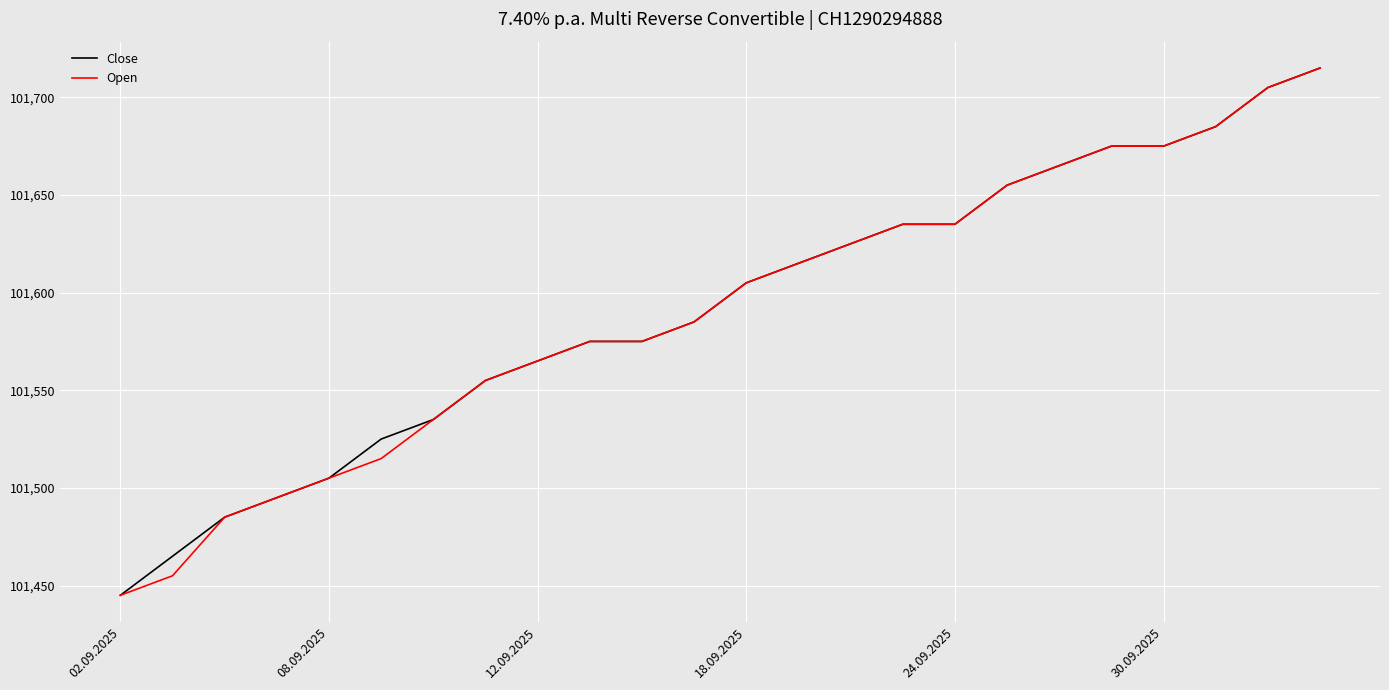

What is the maximum value shown in the chart?

101715